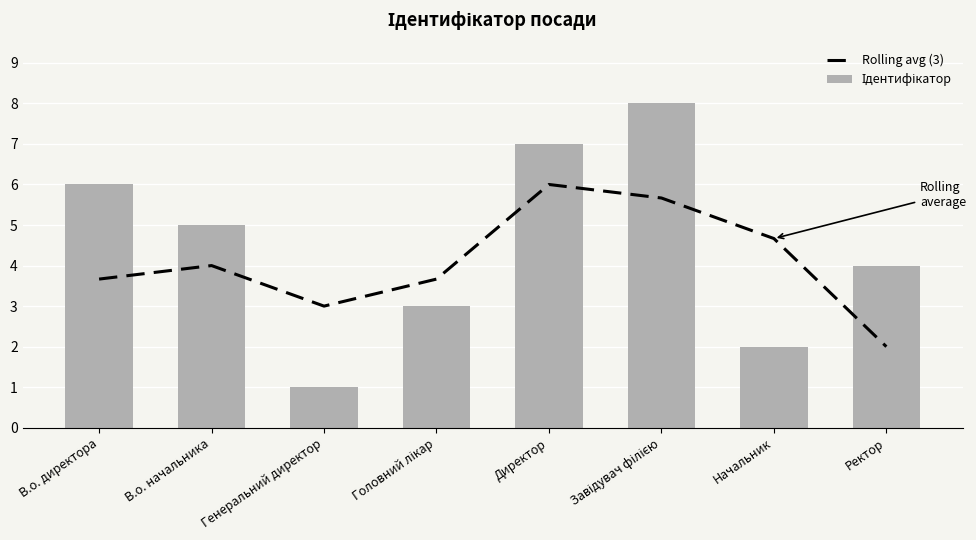

Rank the series by their average value, from lowest to highest.

Rolling avg (3), Ідентифікатор